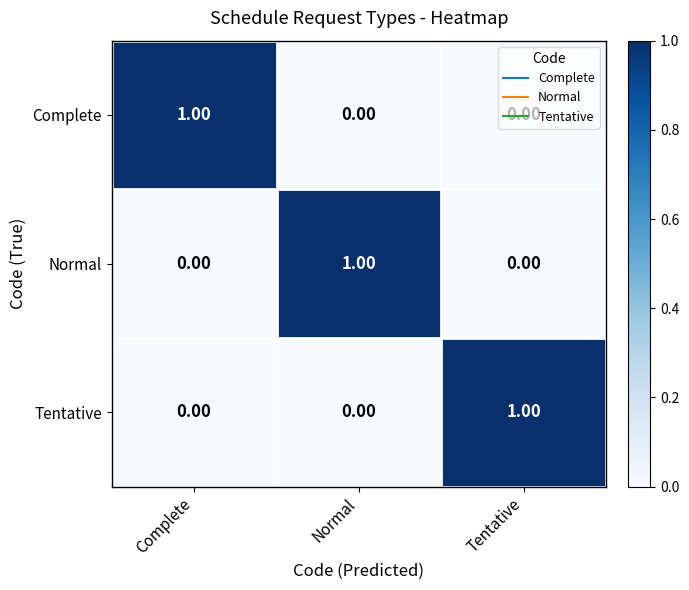

At which label does Complete reach its peak?

Complete